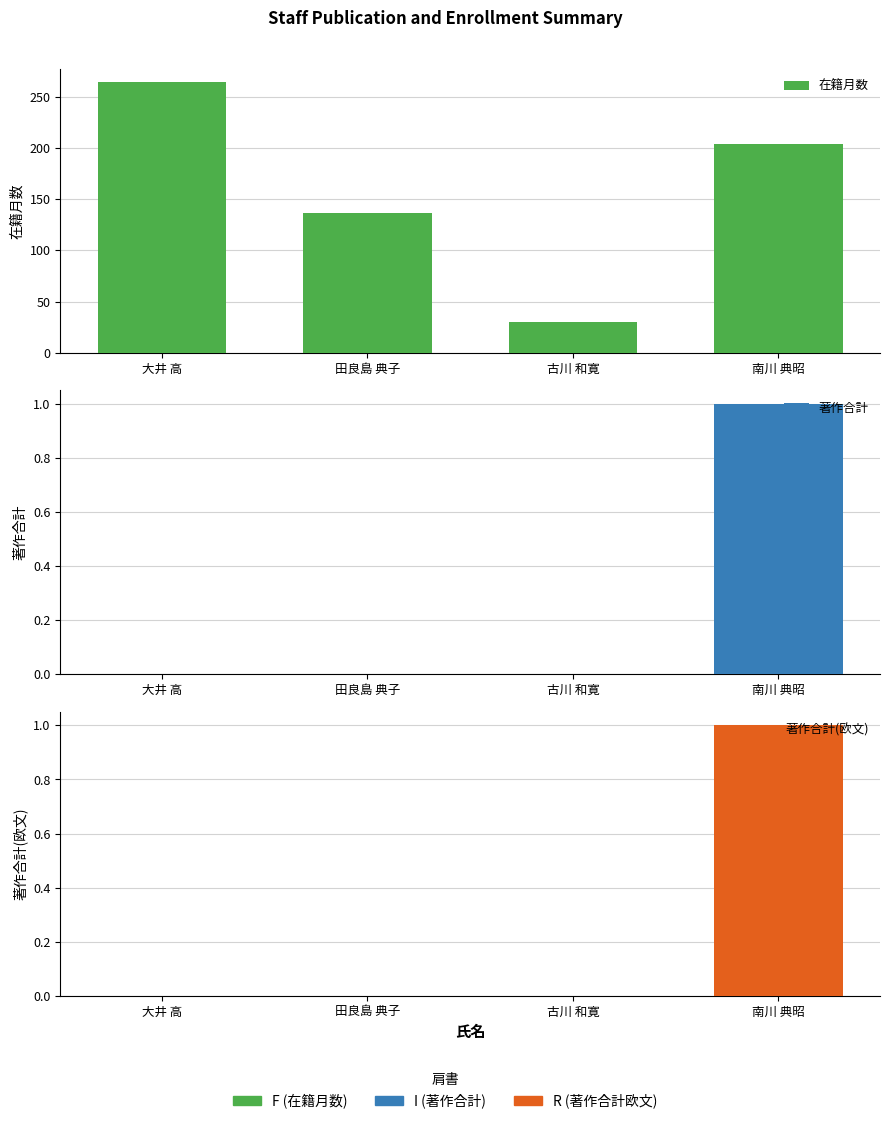

How many bars are there in total?

12